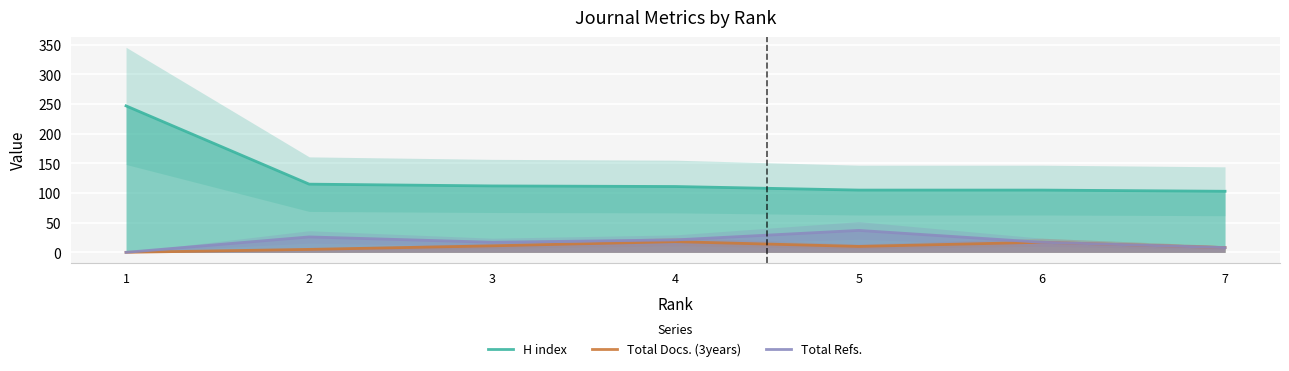

At how many categories does at least one series exceed 185?

1